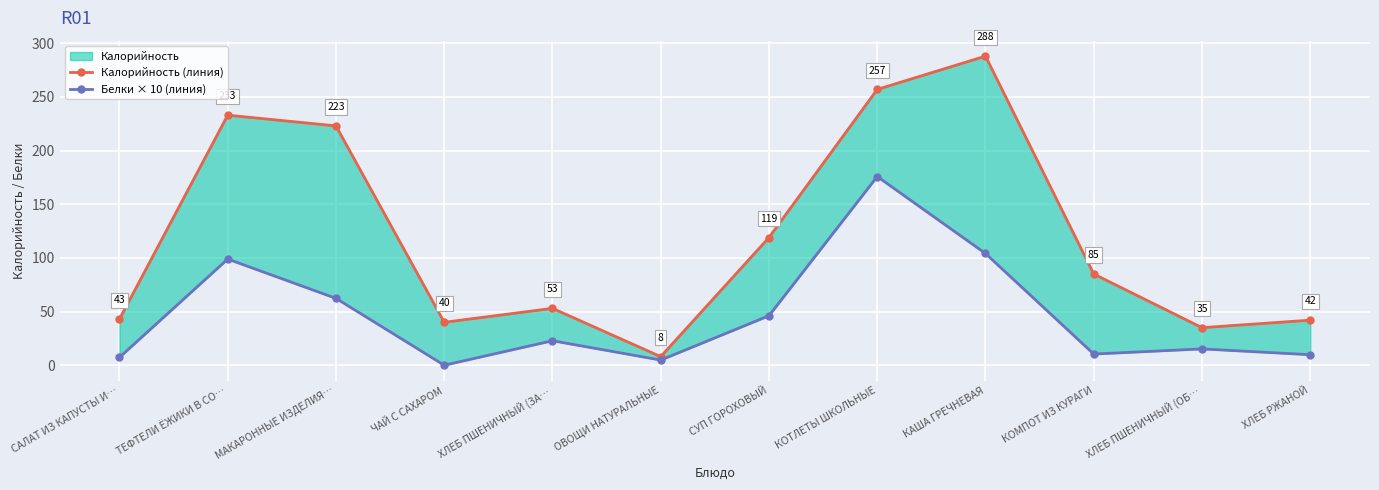

Is it true that Белки × 10 (линия) equals 63.2 at ТЕФТЕЛИ ЁЖИКИ В СО…?

False